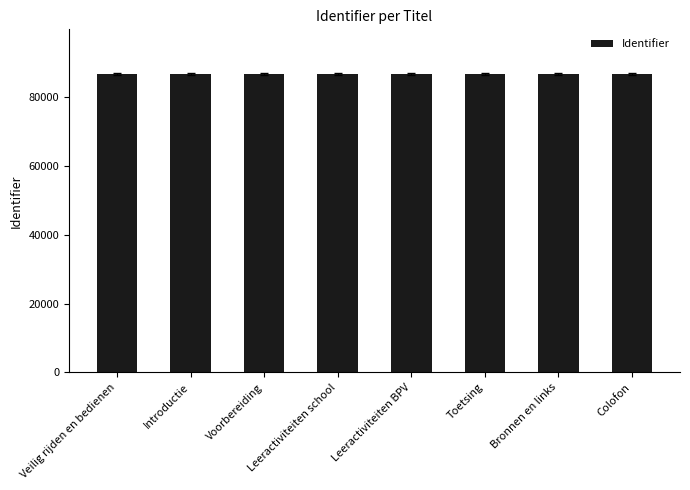

The value at Voorbereiding is 132645. True or false?

False